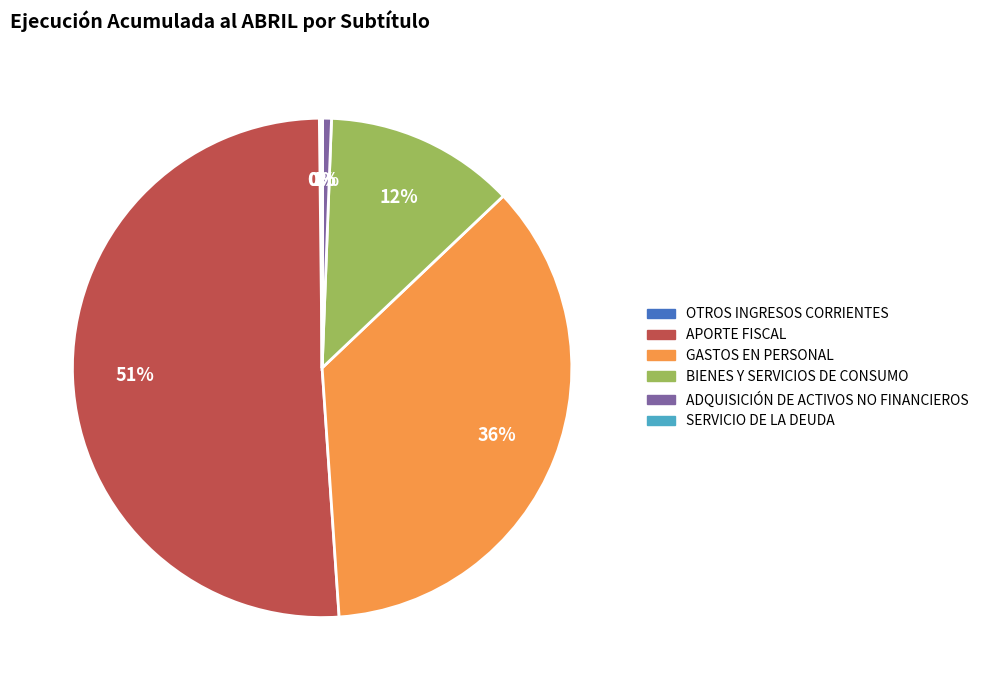

Which slice is the largest?

APORTE FISCAL